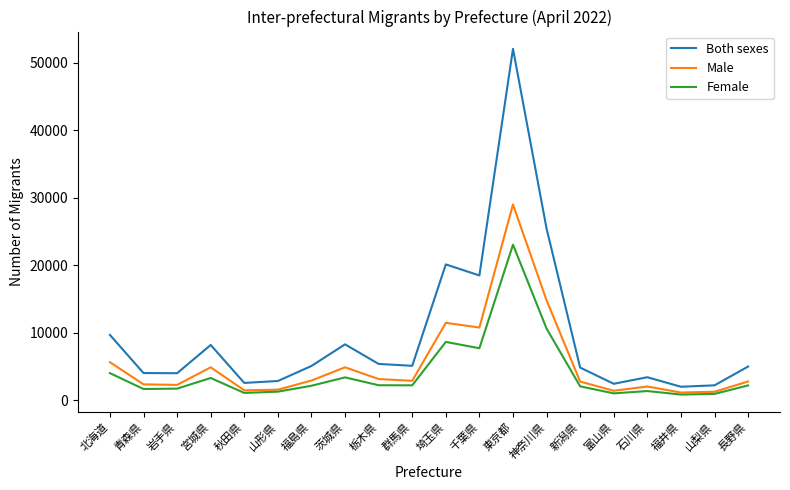

True or false: Female and Both sexes intersect in this chart.

False